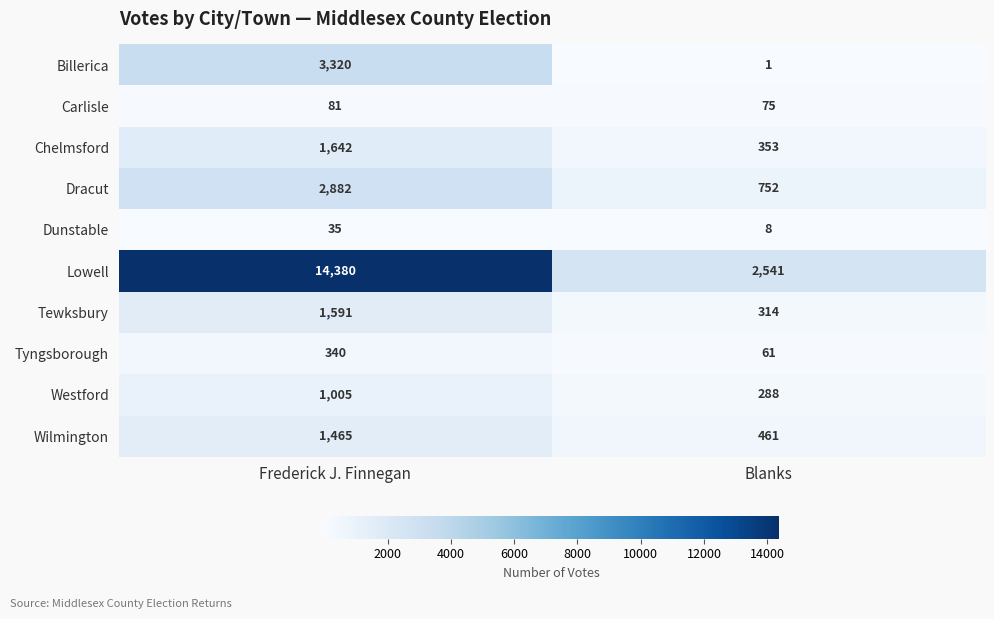

True or false: Tyngsborough has a value of 80 at Frederick J. Finnegan.

False